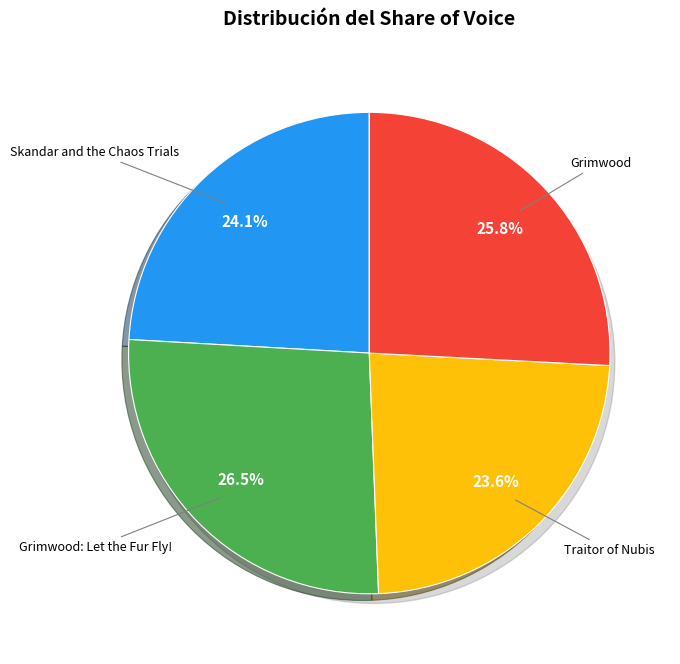

To the nearest percent, what is the difference between the largest and smallest slice percentages?

3%